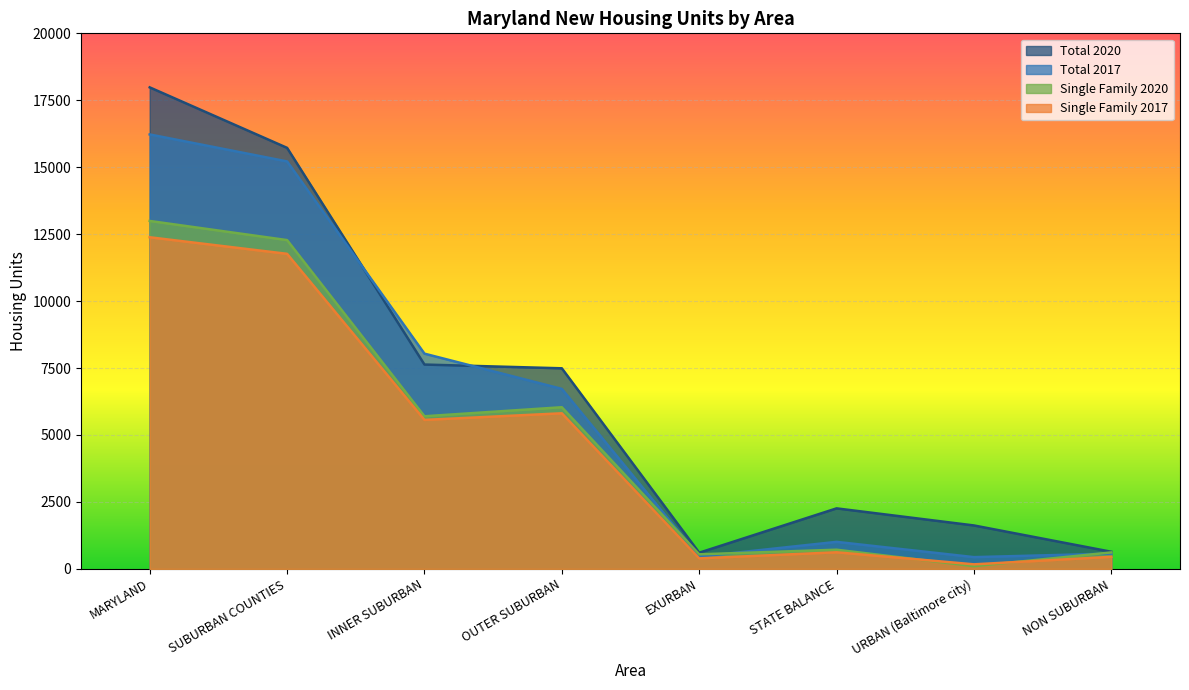

What value does the Single Family 2020 series have at URBAN (Baltimore city), to the nearest 100?

100